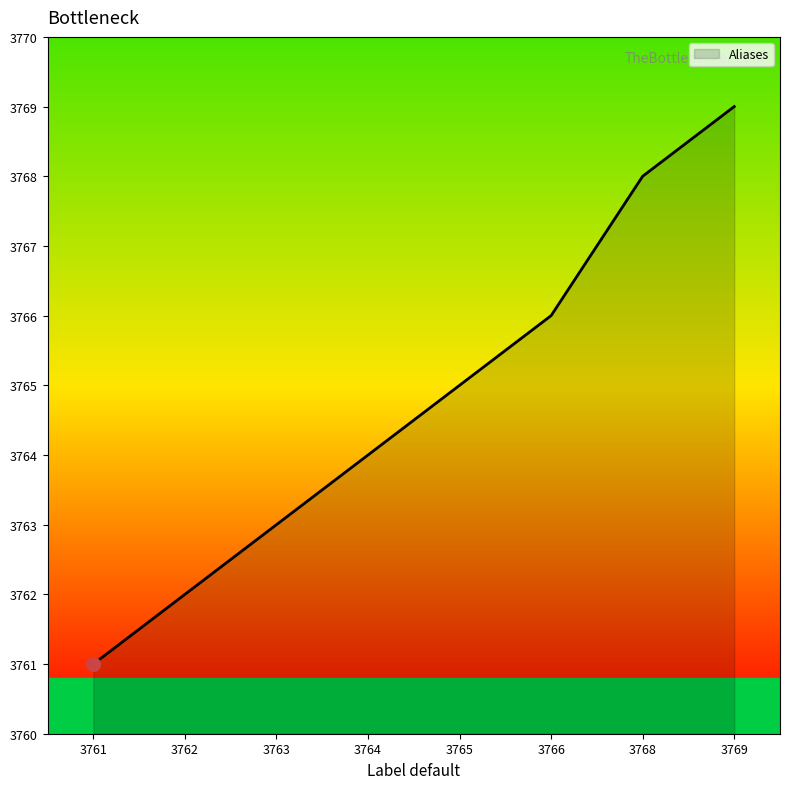

The value at 3764 is 3764. True or false?

True